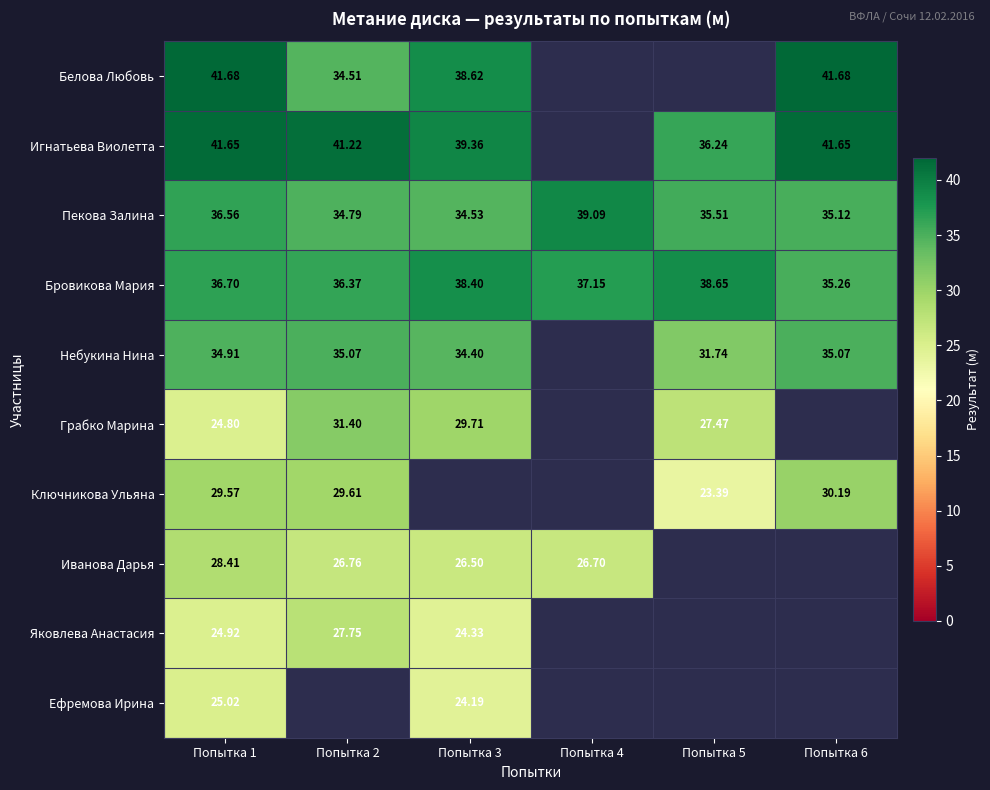

At which category is the sum across all series the highest?

Попытка 1